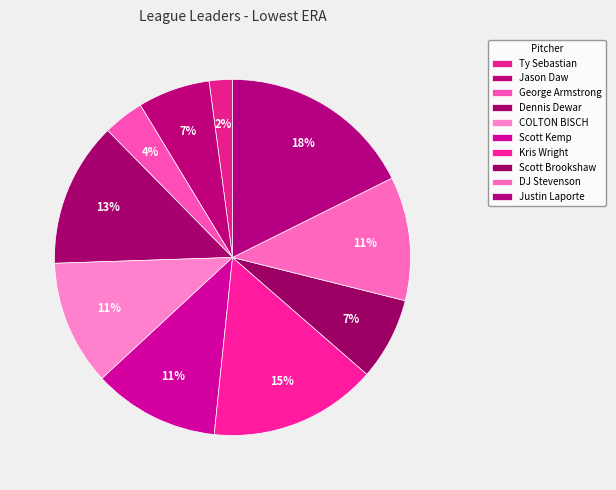

How many segments does this pie chart have?

10